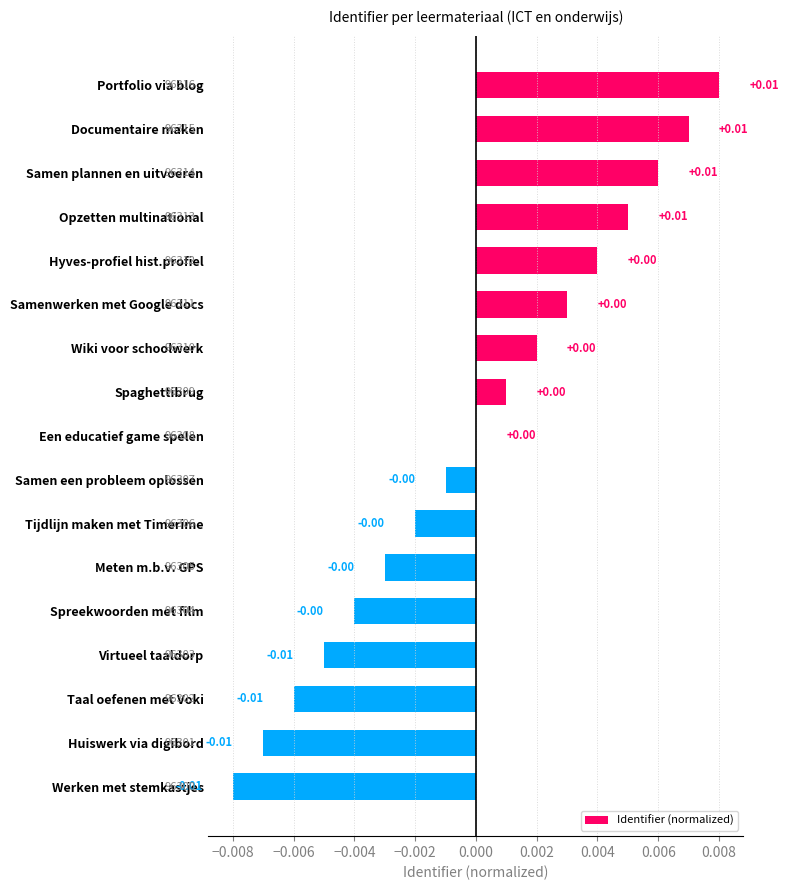

Which has a higher value, Portfolio via blog or Een educatief game spelen?

Portfolio via blog